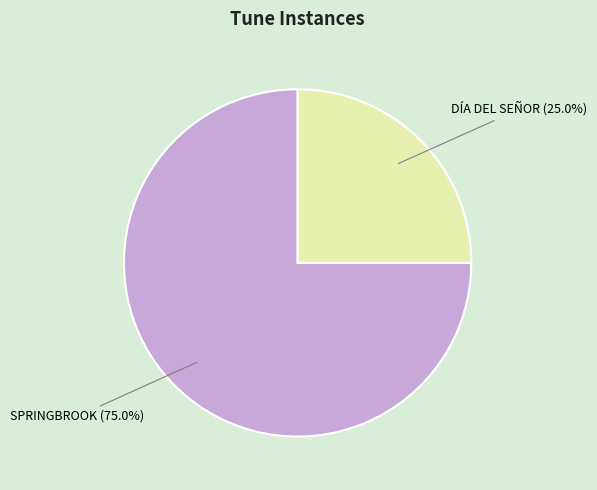

Count the number of slices in the pie.

2